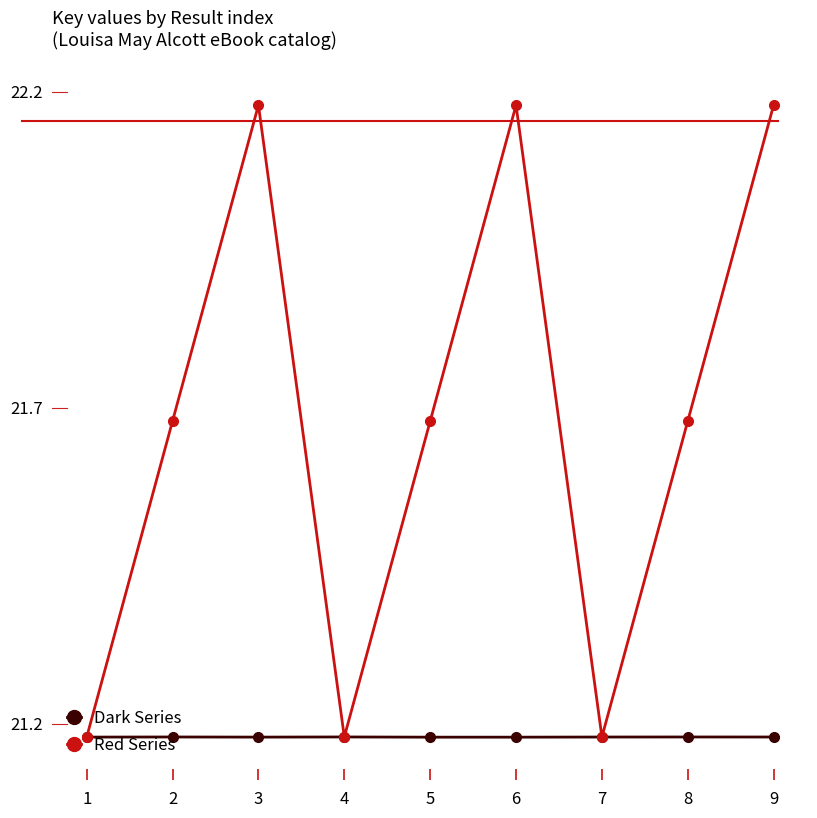

Does the chart display data point markers on the line(s)?

Yes